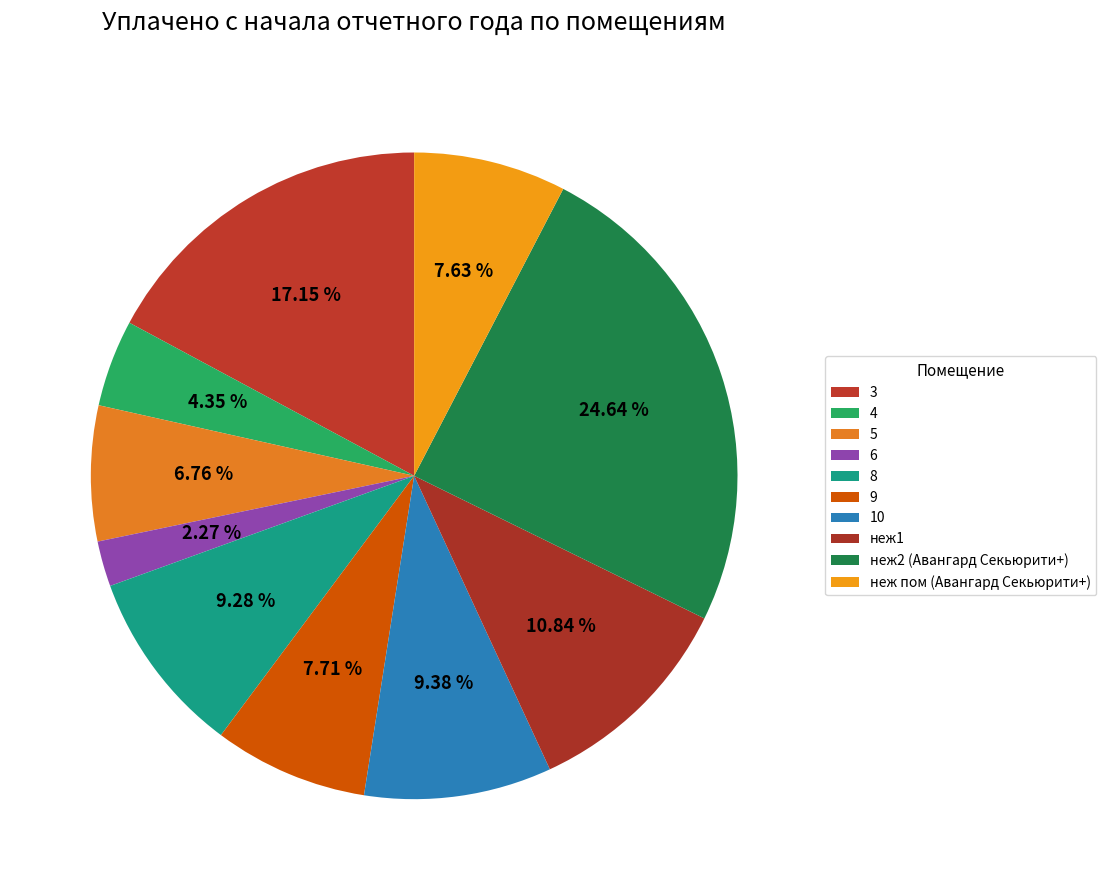

What is the total percentage of 3 and 10?

26.5%